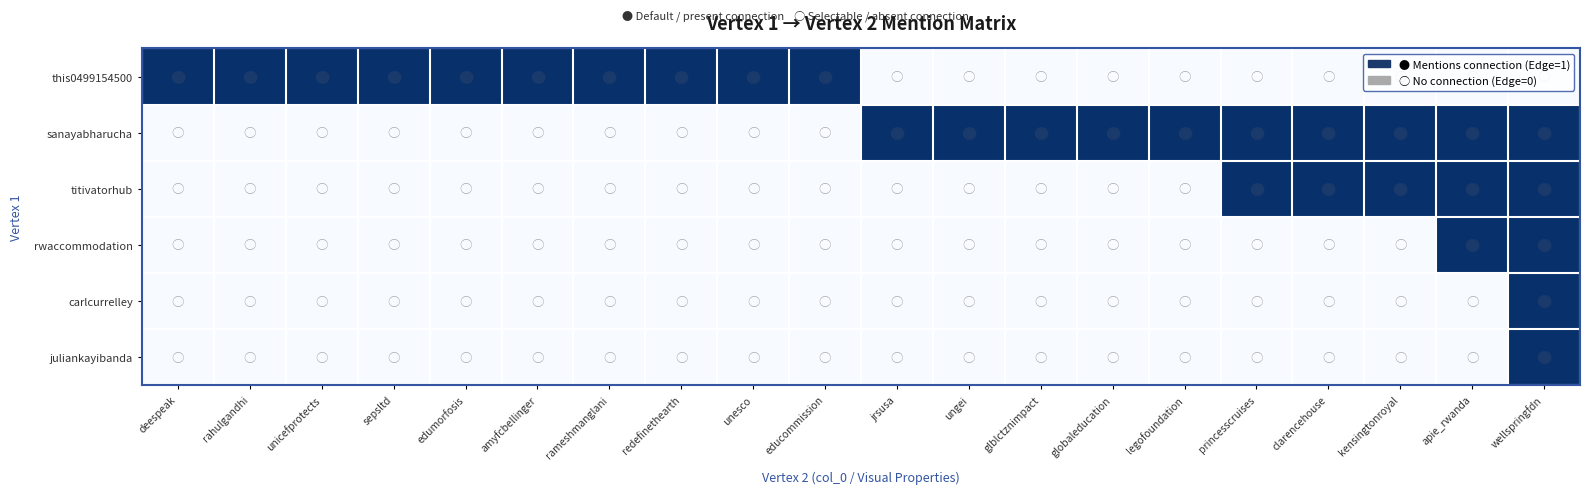

At how many categories does at least one series exceed 0?

20